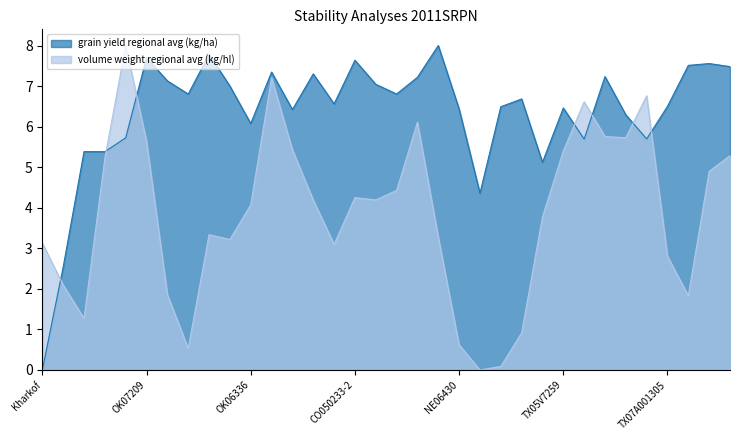

The volume weight regional avg (kg/hl) series shows 1.3 at TAM-107. True or false?

True